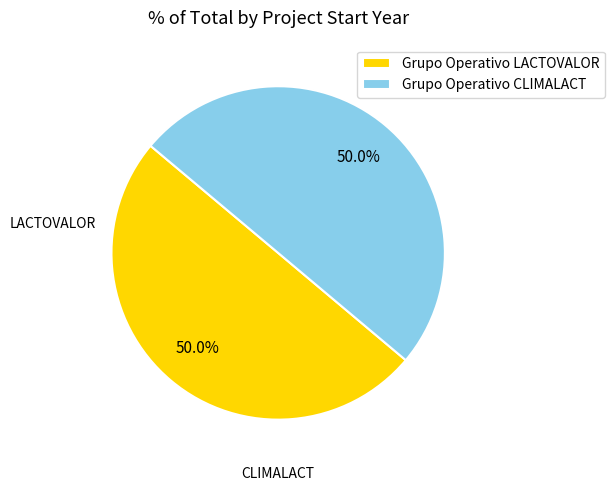

To the nearest percent, what percentage of the pie is Grupo Operativo LACTOVALOR?

50%